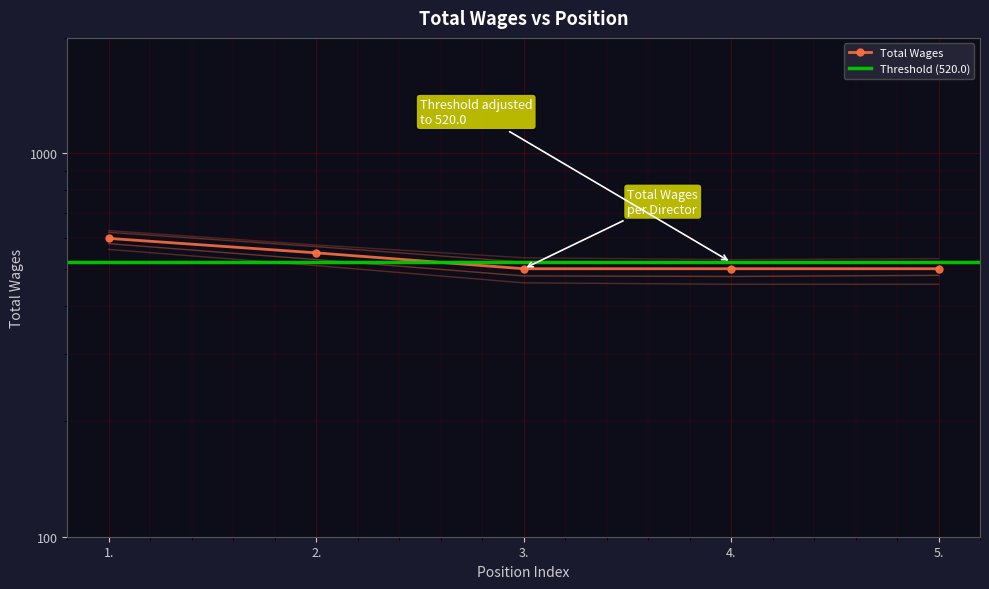

Reading left to right, what are all the values shown in this chart?

600	550	500	500	500